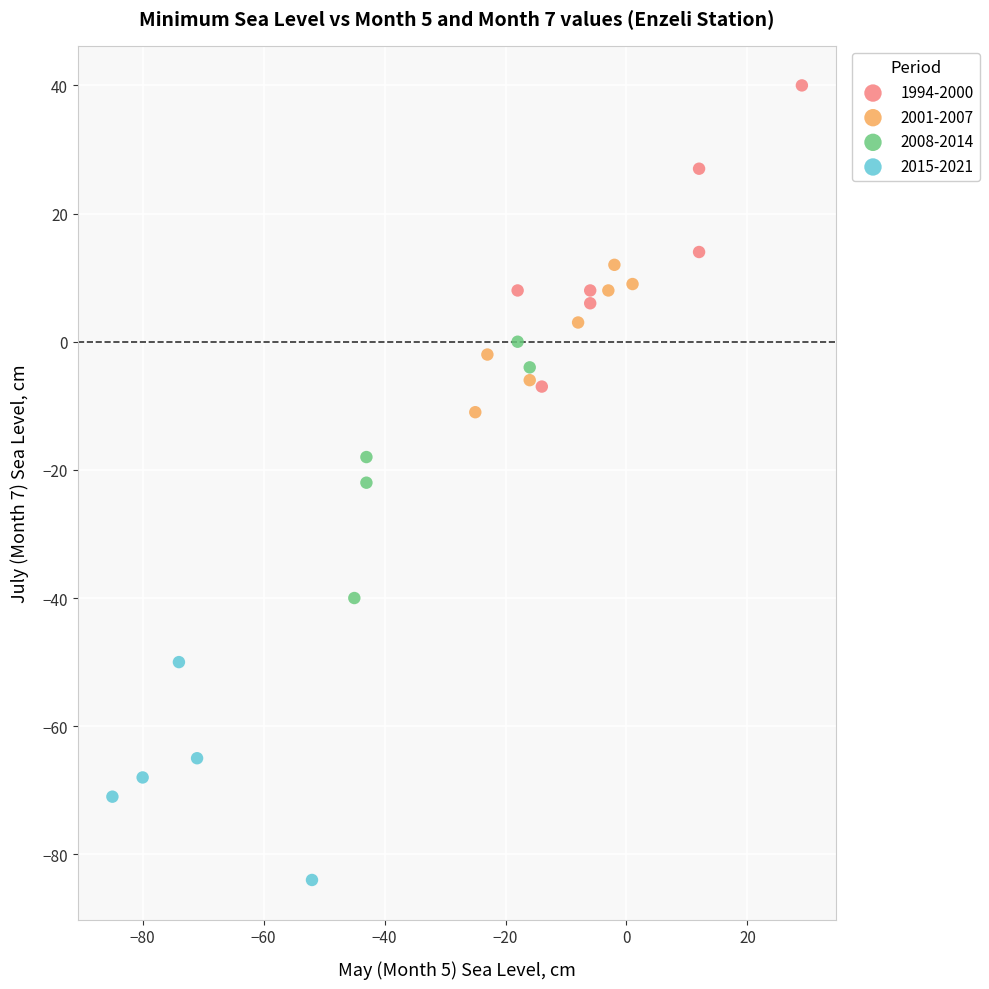

Which series contains the highest Y value?

1994-2000